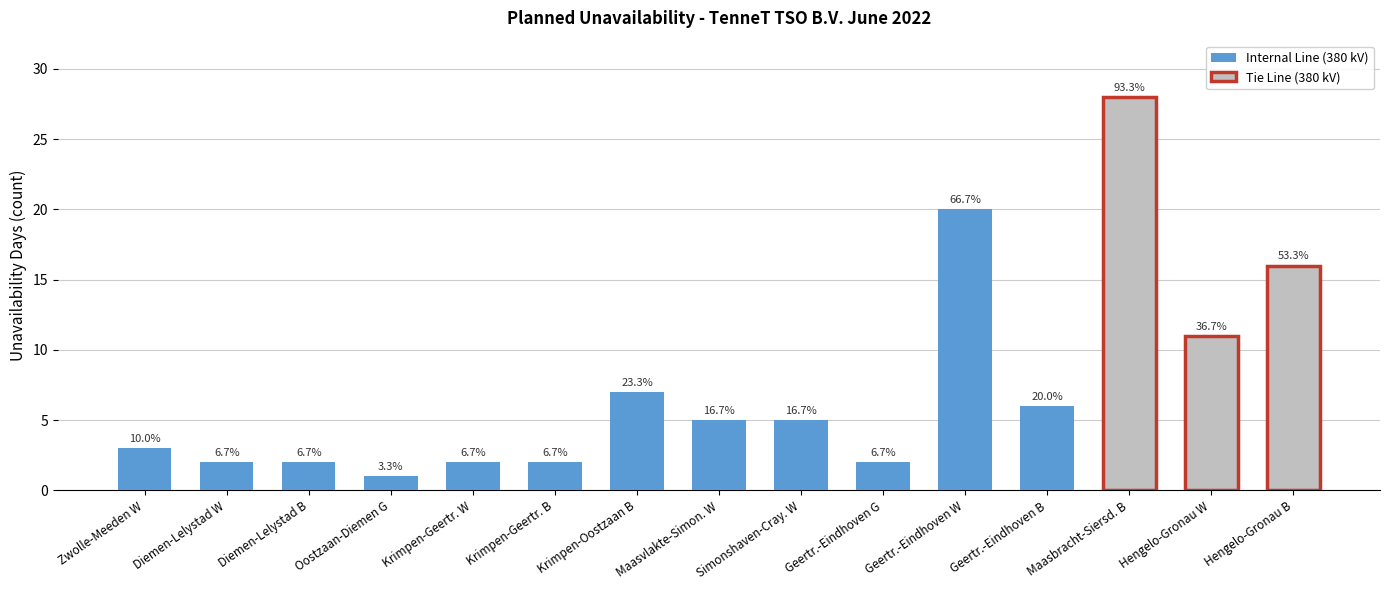

At which category does the chart reach its minimum across all series?

Oostzaan-Diemen G